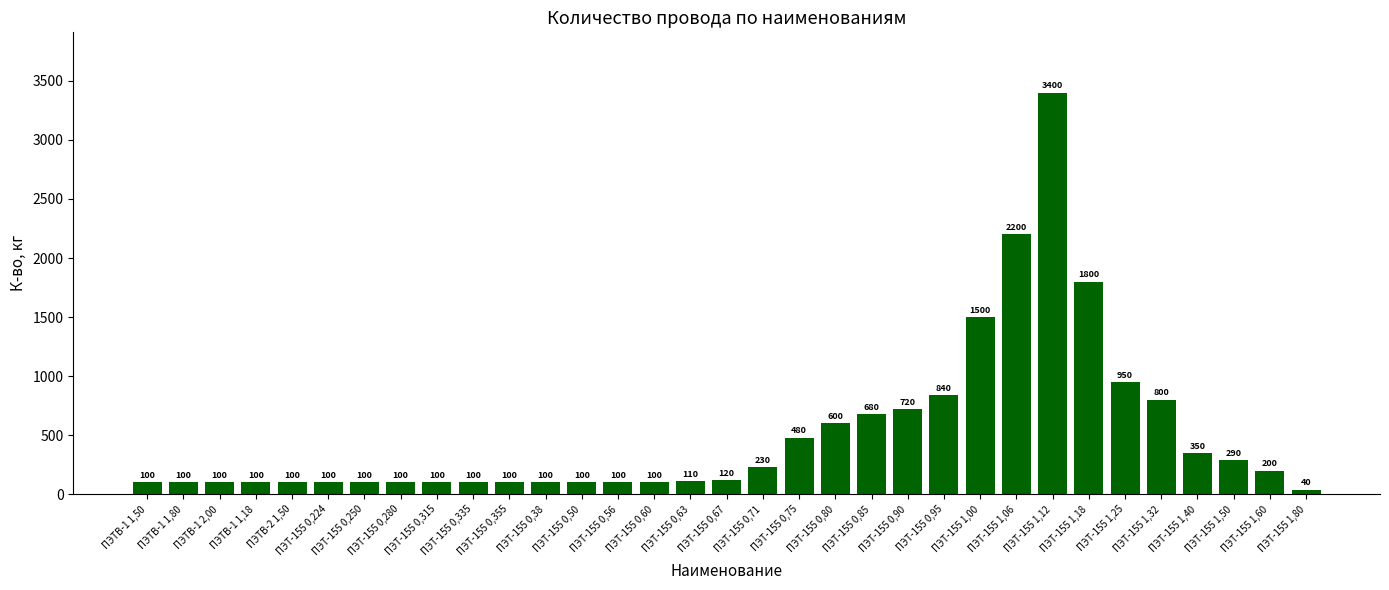

What is the difference between the maximum and minimum values?

3360